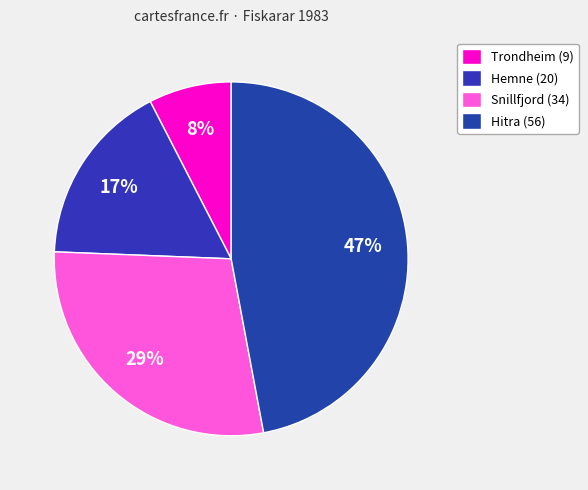

What is the ratio of the value at Hitra to the value at Trondheim?

6.2